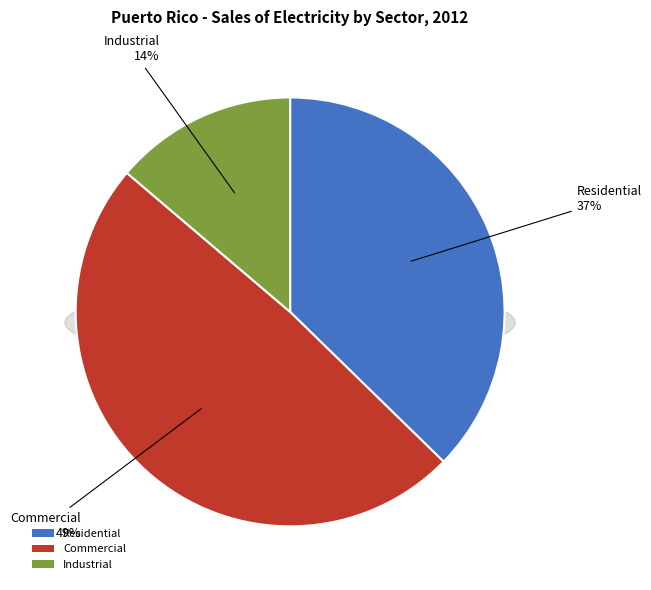

How many slices are in this pie chart?

3